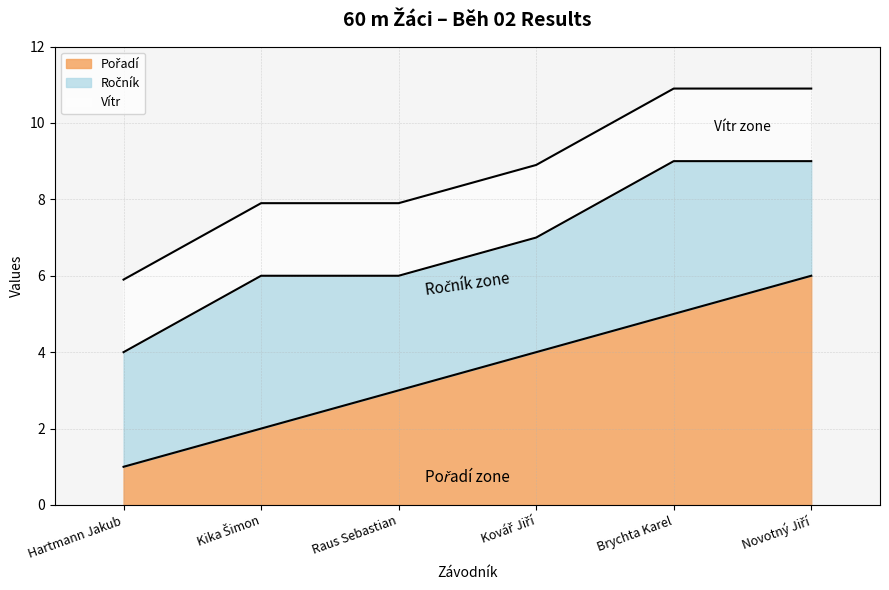

What is the spread (max minus min) of values at Kovář Jiří?

2.1